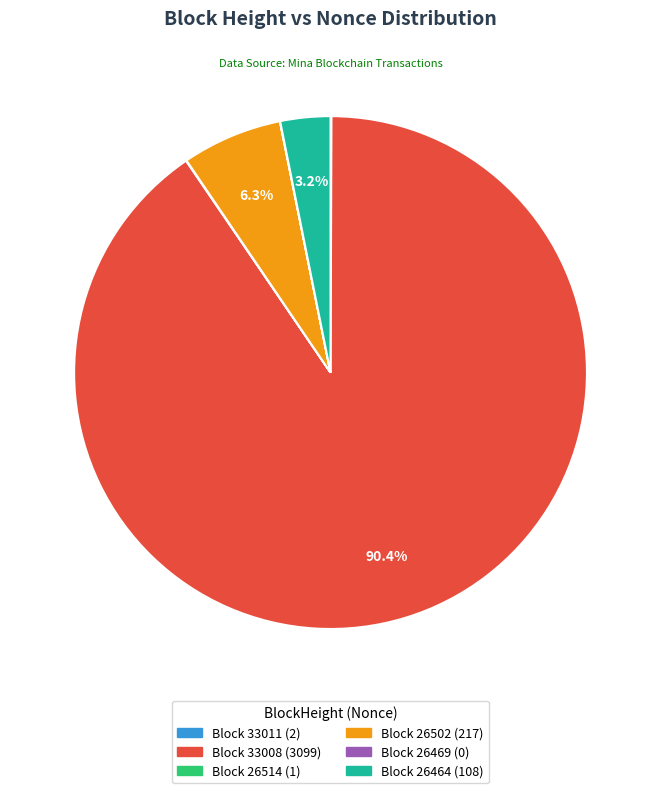

Does any single category account for the majority?

Yes